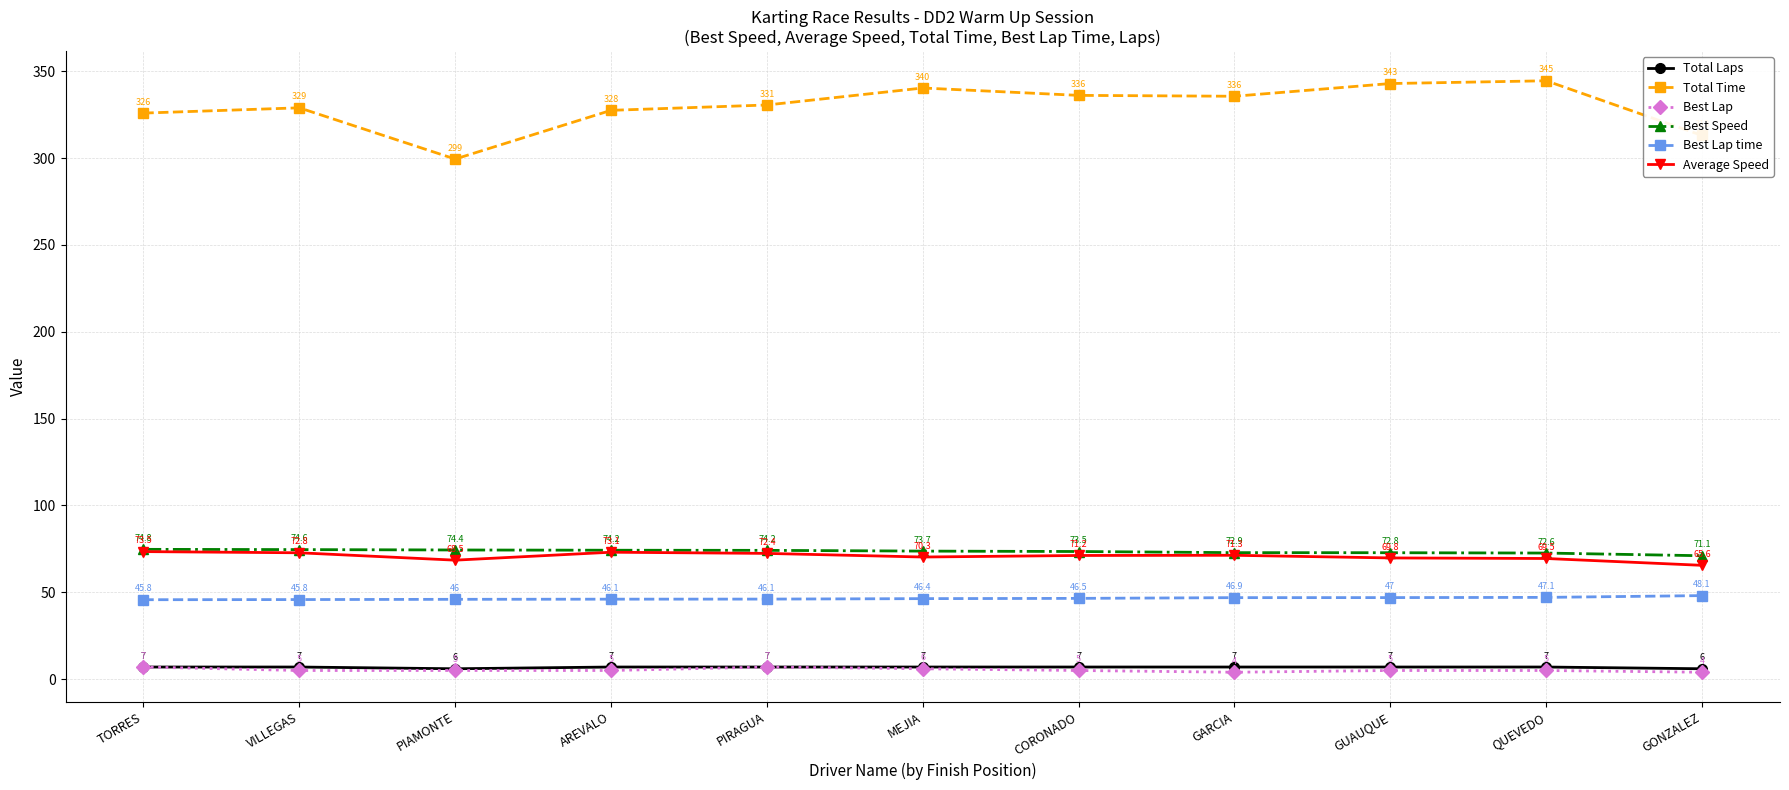

What is the average value of the Total Laps series?

6.8